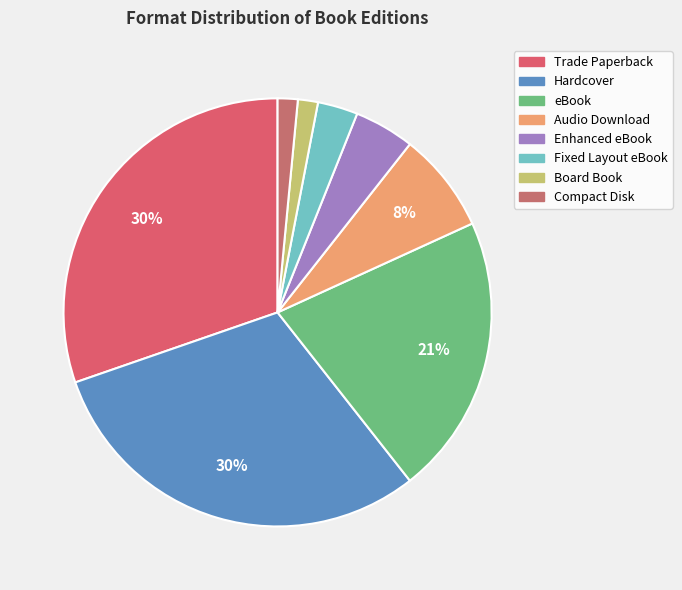

Which has a higher value, Enhanced eBook or Trade Paperback?

Trade Paperback